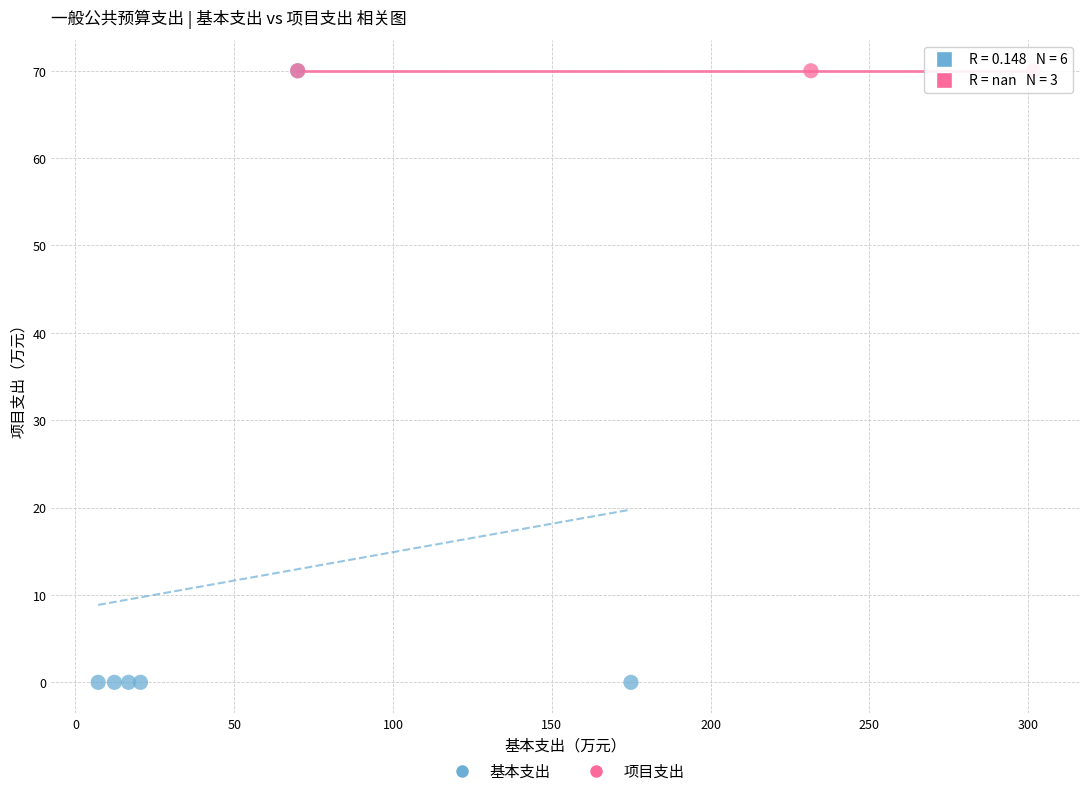

Which series contains the lowest Y value?

基本支出